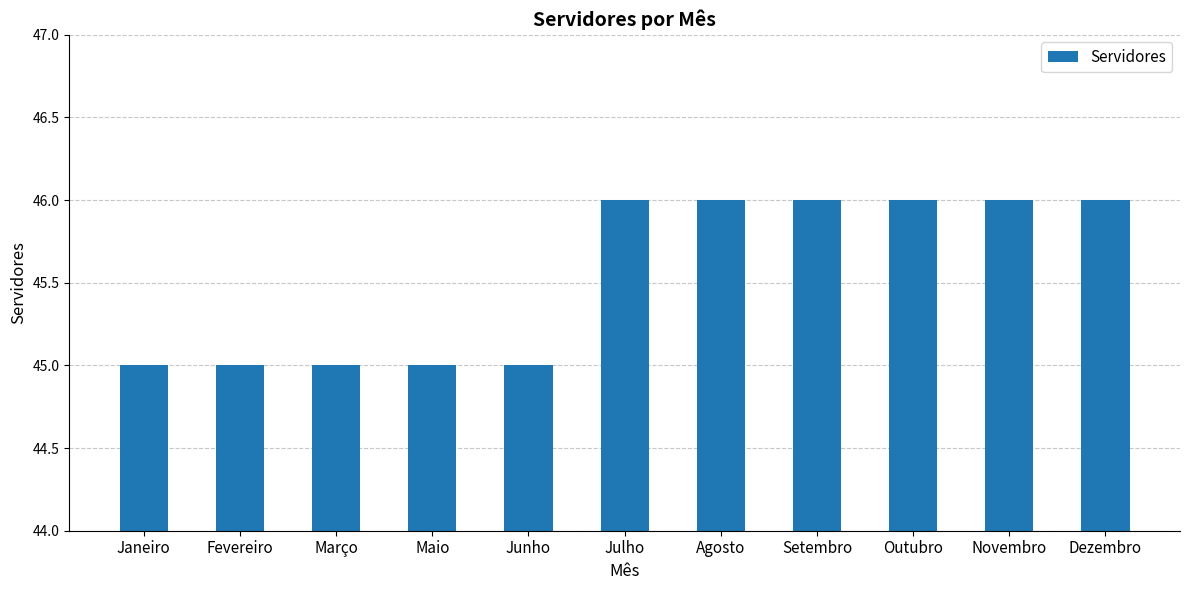

The chart shows a value of 72 at Março. True or false?

False